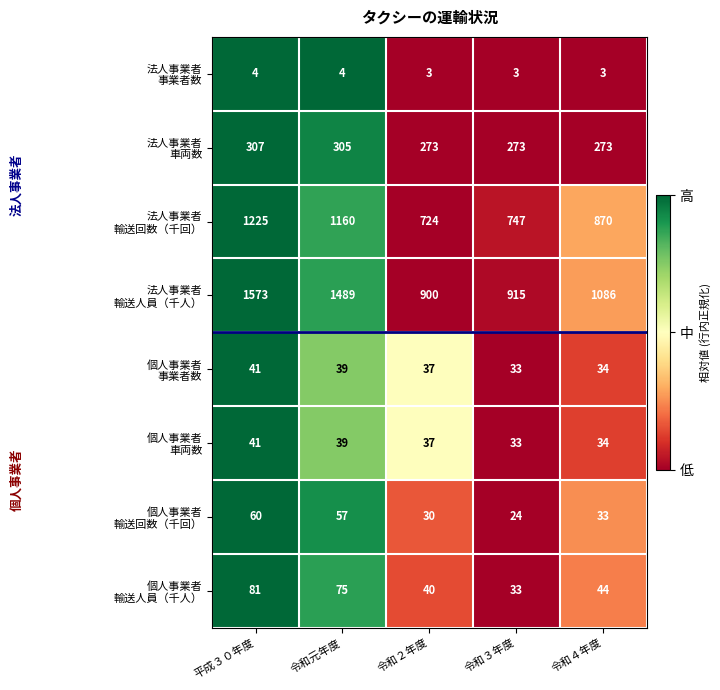

At how many categories does at least one series exceed 602?

5